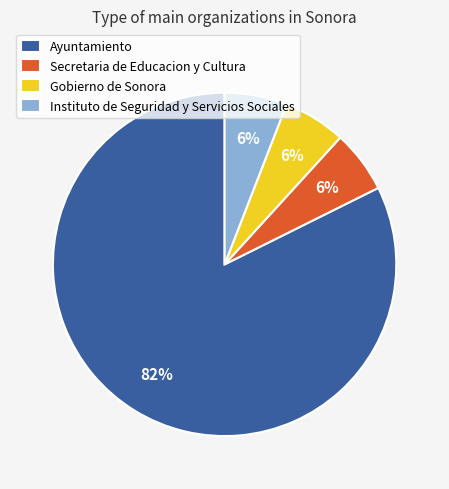

Is the sum of Gobierno de Sonora and Instituto de Seguridad y Servicios Sociales greater than half?

No